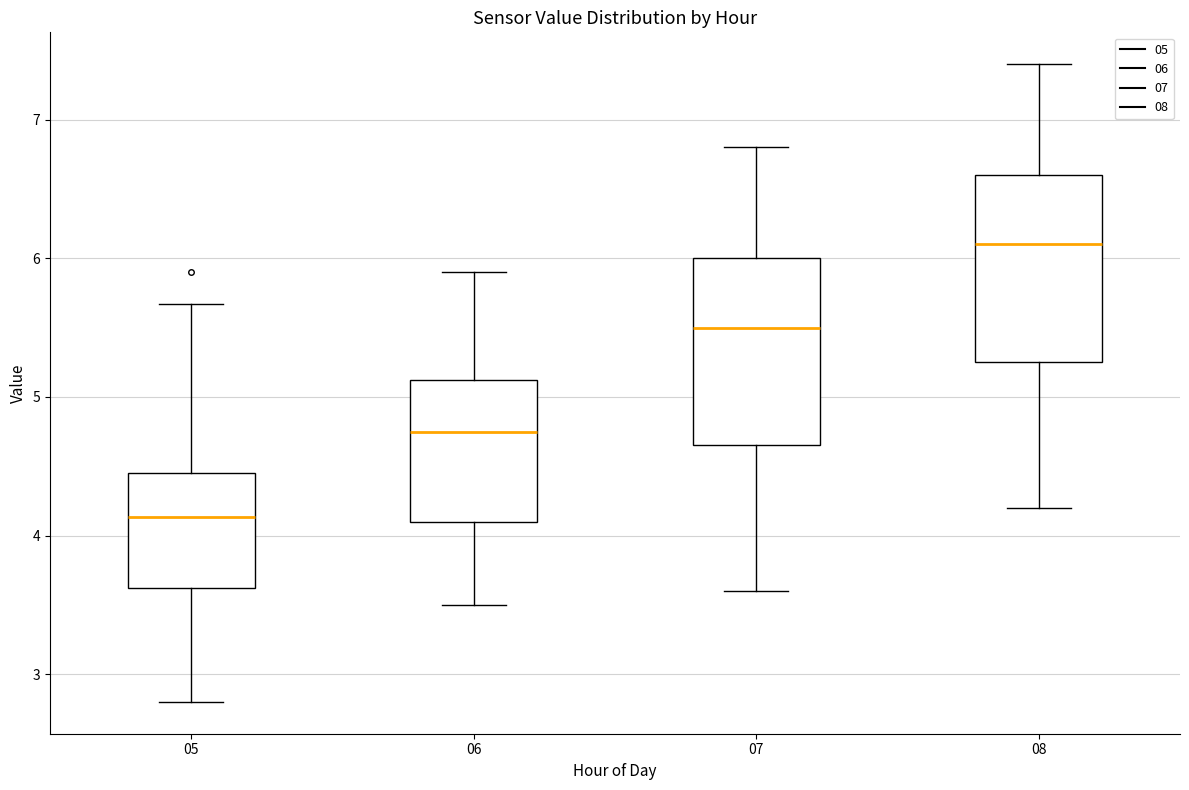

Where does the median line of the box at x = 08 sit on the y-axis? The values are not printed on the chart, so give them approximately, as read against the axis.

6.1